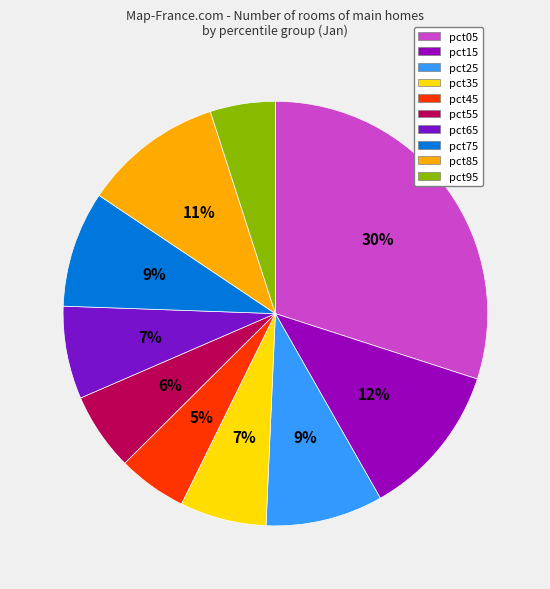

To the nearest percent, what is the average slice percentage?

10%